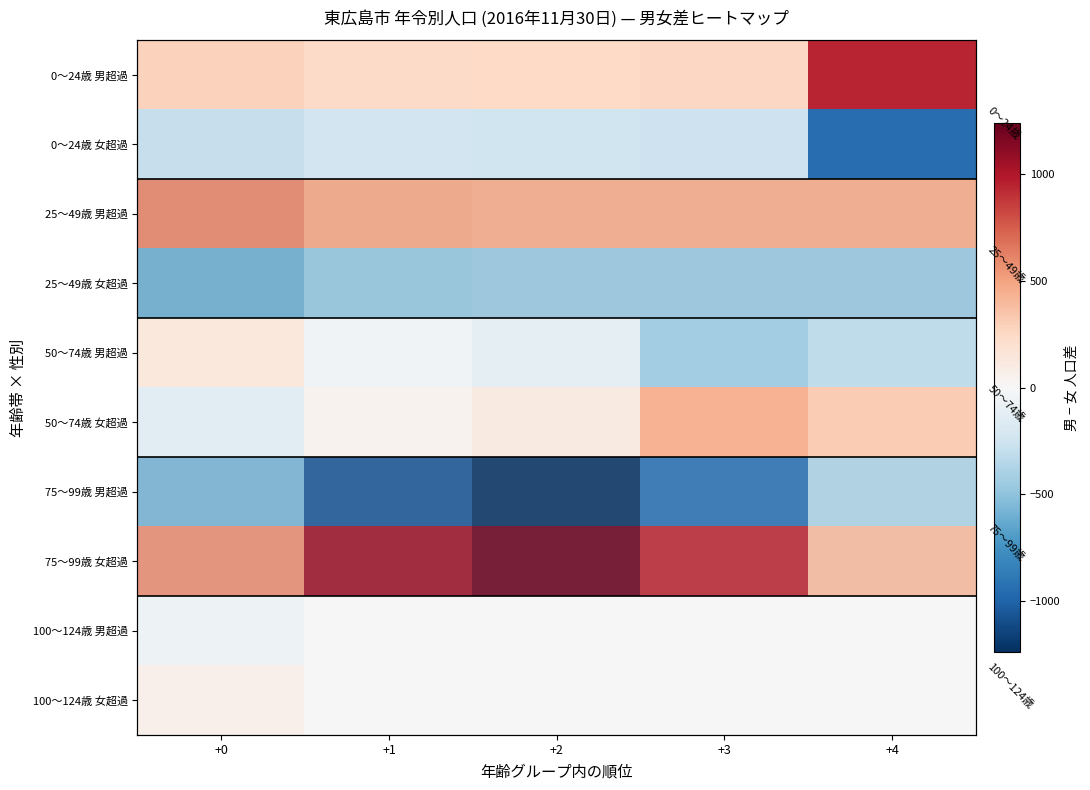

Rank the series by their maximum value, from highest to lowest.

75〜99歳 女超過, 0〜24歳 男超過, 25〜49歳 男超過, 50〜74歳 女超過, 50〜74歳 男超過, 100〜124歳 女超過, 100〜124歳 男超過, 0〜24歳 女超過, 75〜99歳 男超過, 25〜49歳 女超過